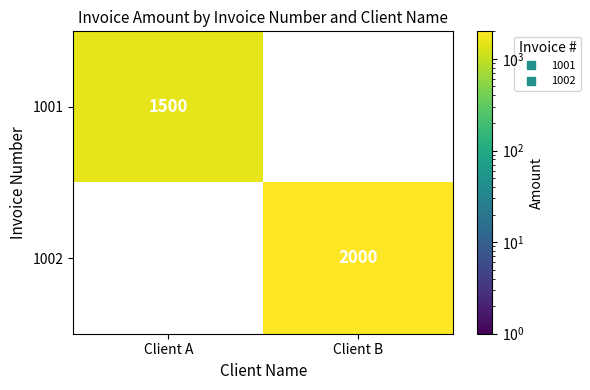

At which label does 1001 reach its minimum?

Client A